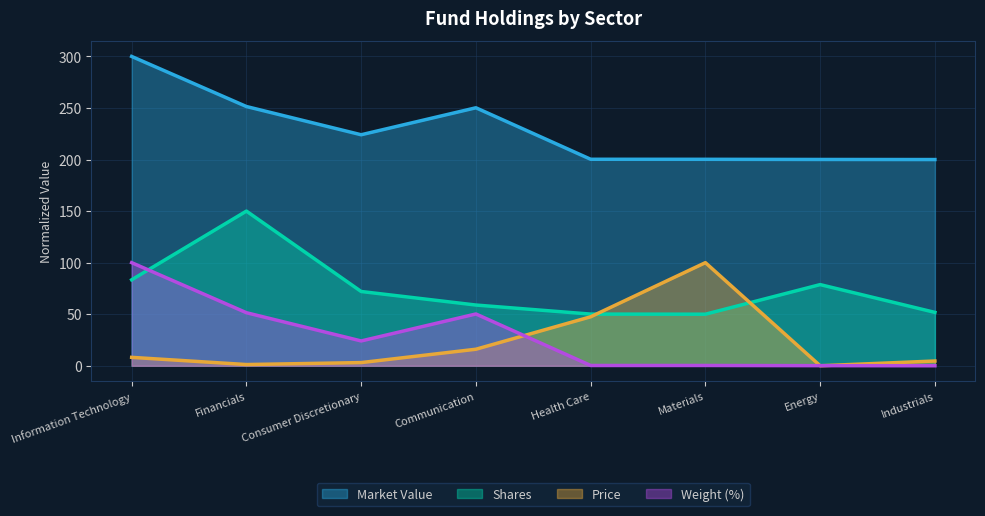

The Market Value series shows 300.0 at Information Technology. True or false?

True